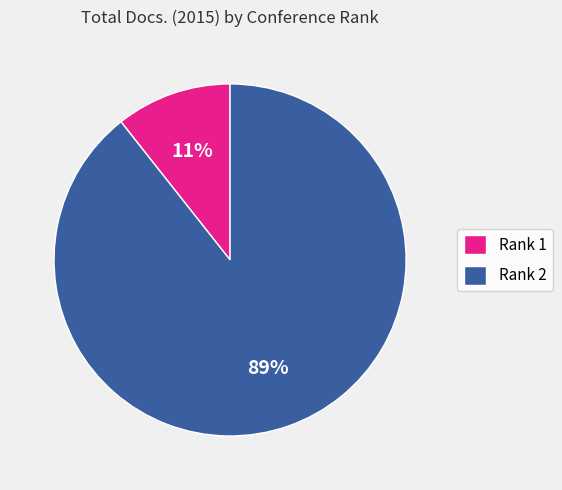

To the nearest percent, what is the combined percentage of Rank 1 and Rank 2?

100%